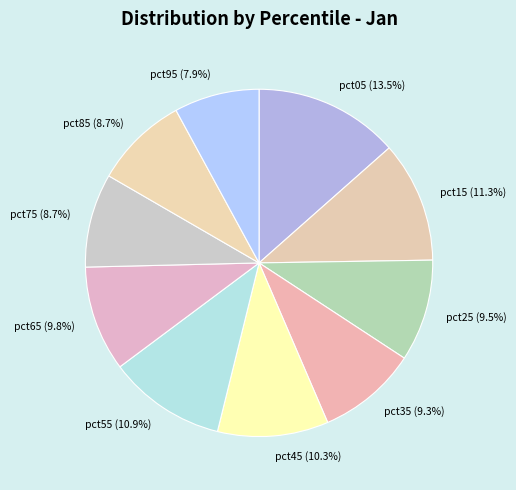

Is there a majority slice in this chart?

No